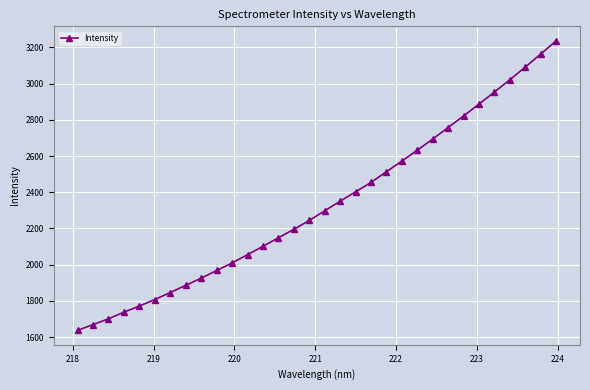

What is the value of the 9th point from the left?

1925.8